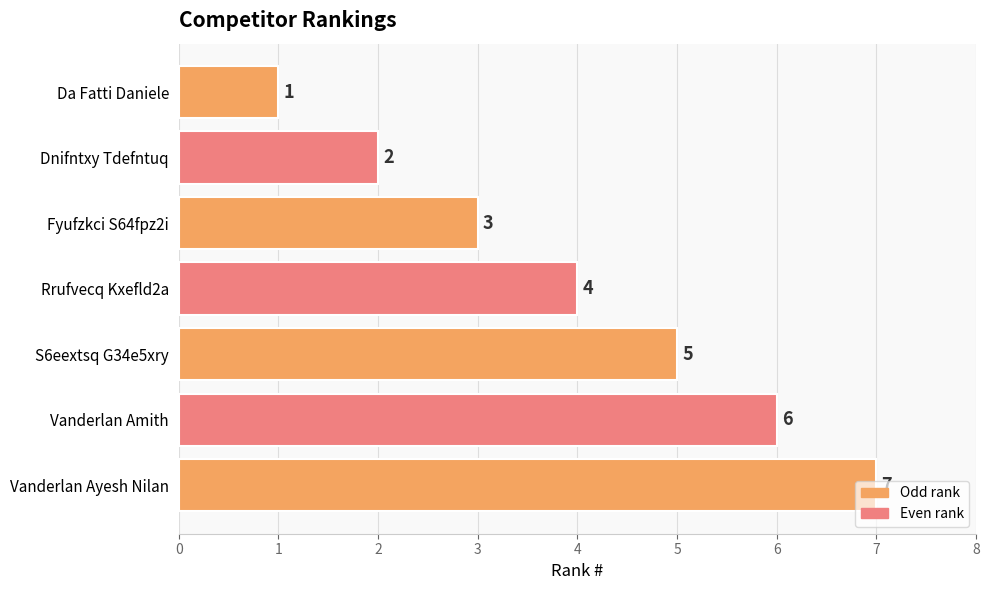

How many bars are there in total?

7